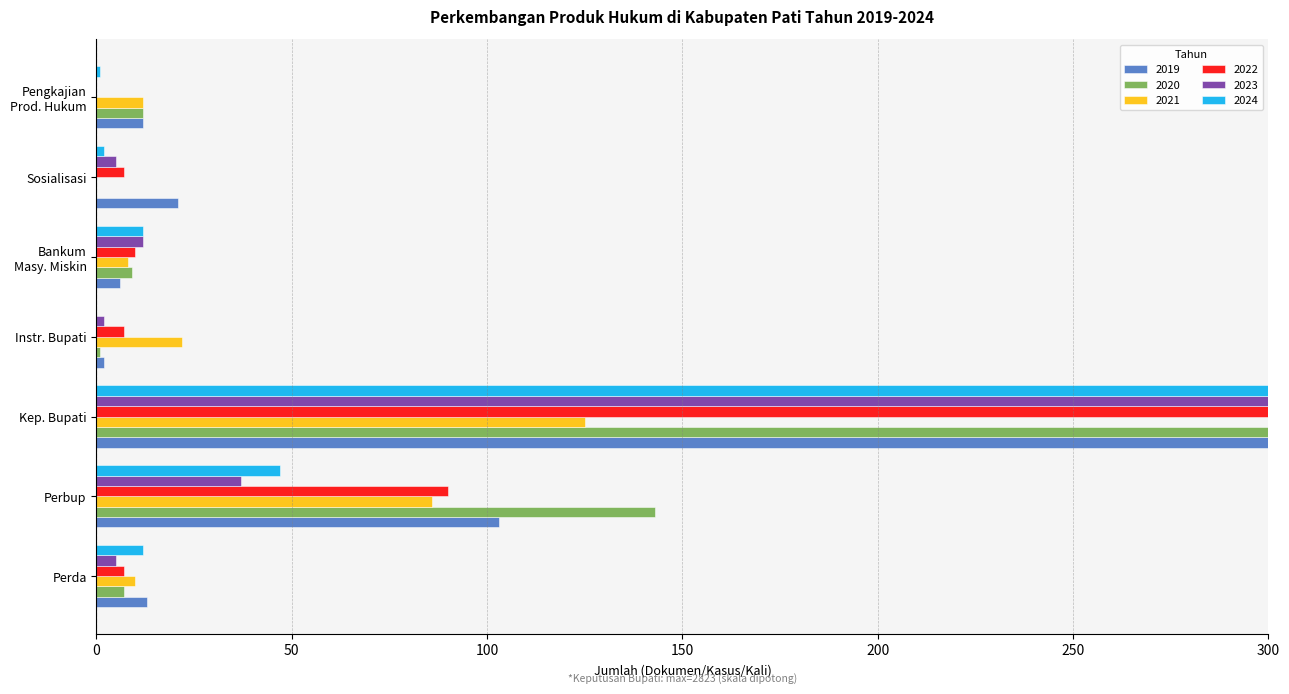

Does the chart contain any negative values?

No